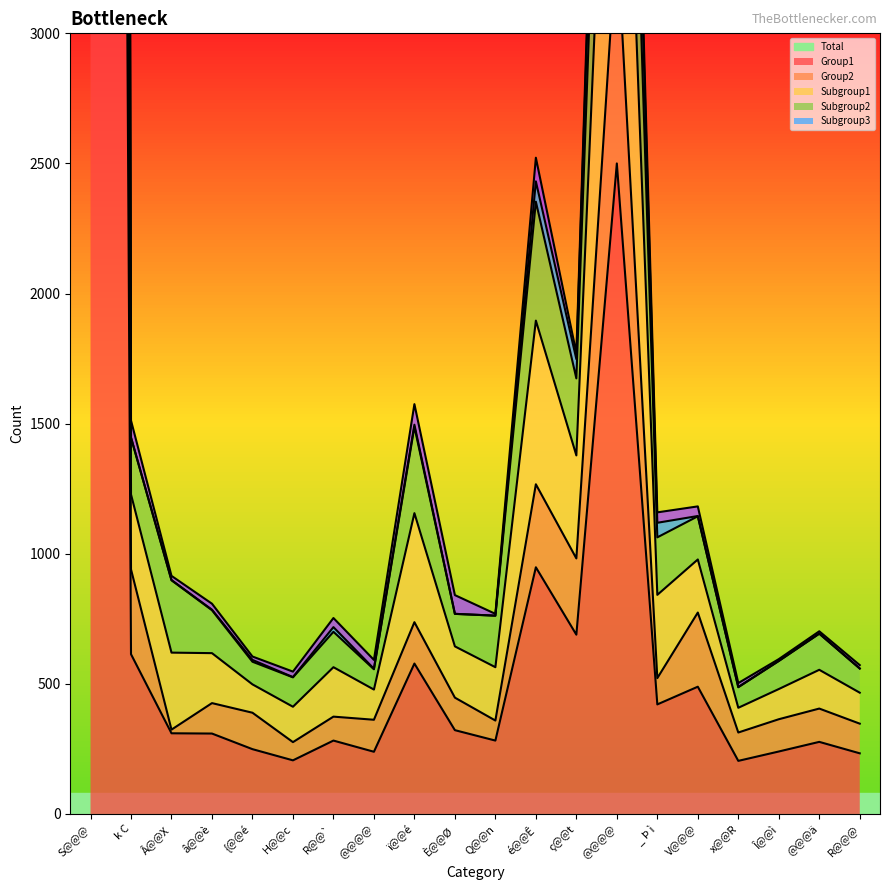

What is the difference between the Total values at @@@@ and Q@@n?

43